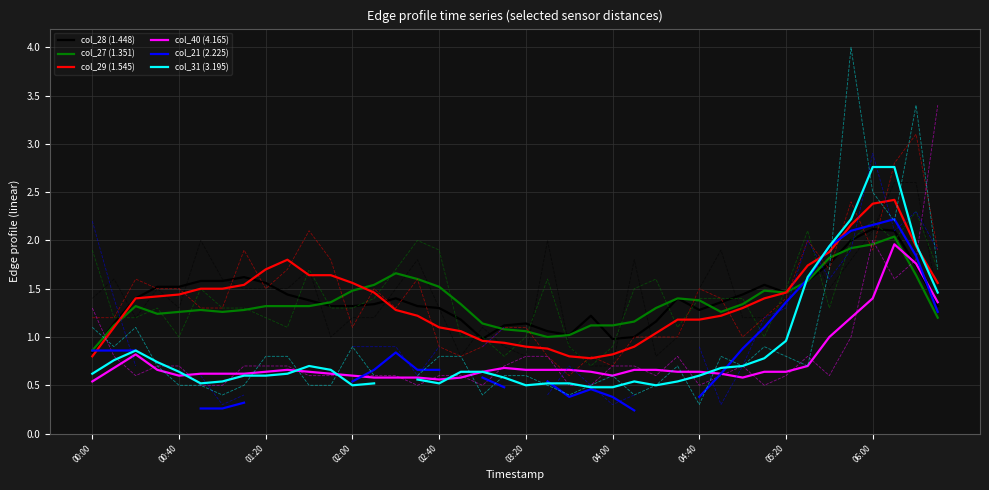

The col_28 (1.448) series shows 0.5 at 02:00. True or false?

False